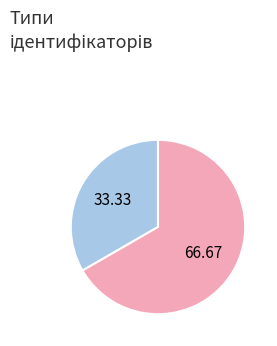

Is there a majority slice in this chart?

Yes